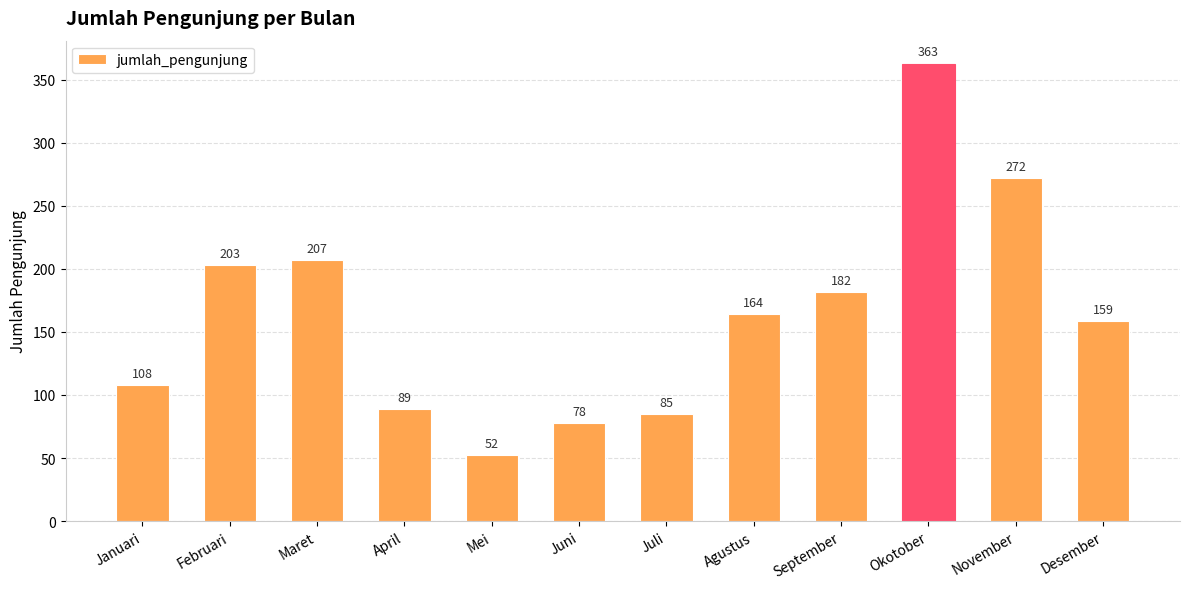

What value does the data have at Desember, to the nearest 5?

160